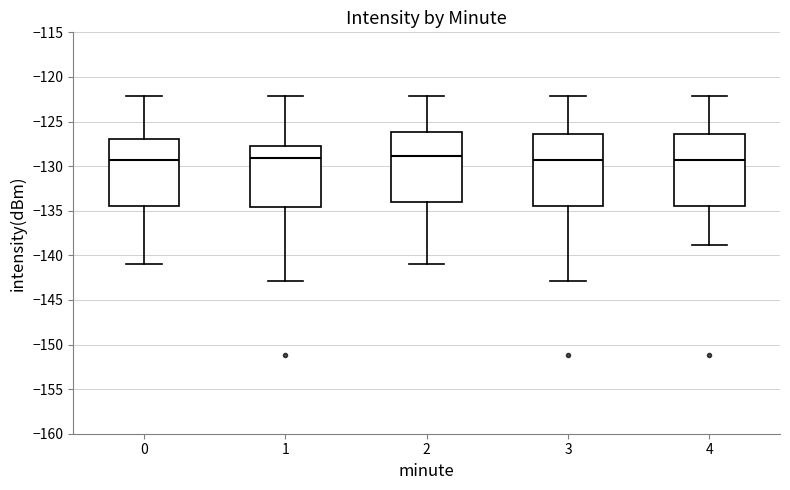

Where does the lower whisker of the box at x = 1 end on the y-axis? The values are not printed on the chart, so give them approximately, as read against the axis.

-143.0